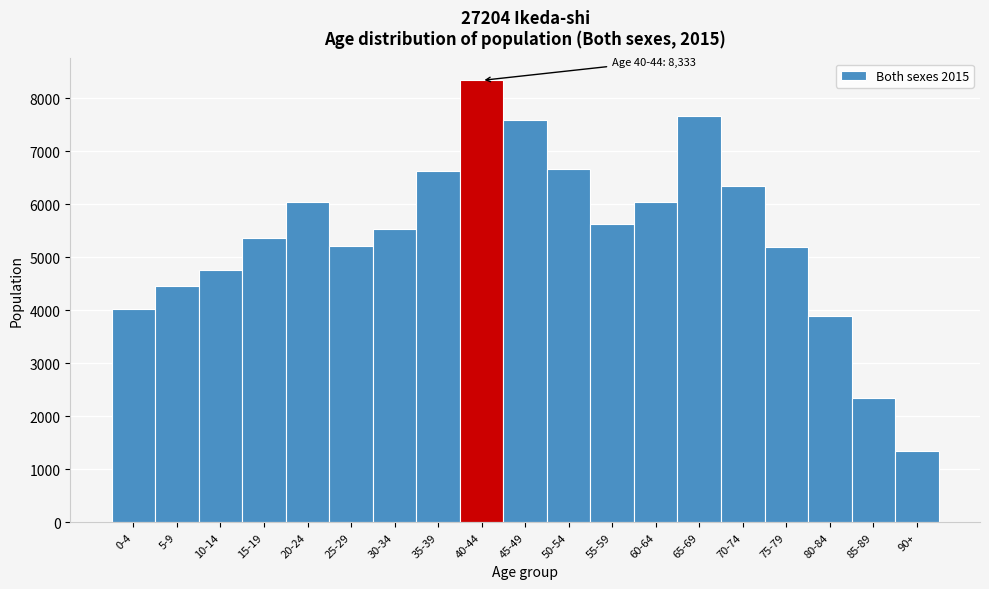

What is the difference between the second highest and second lowest values?

5324